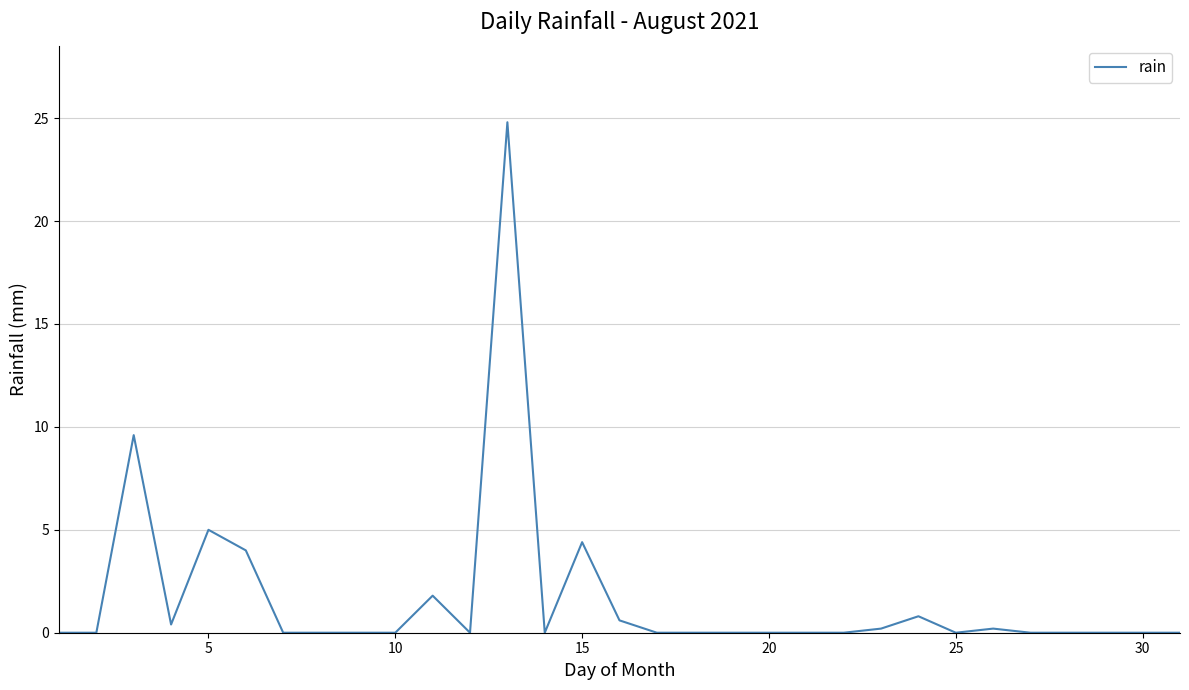

What is the maximum value shown in the chart?

24.8